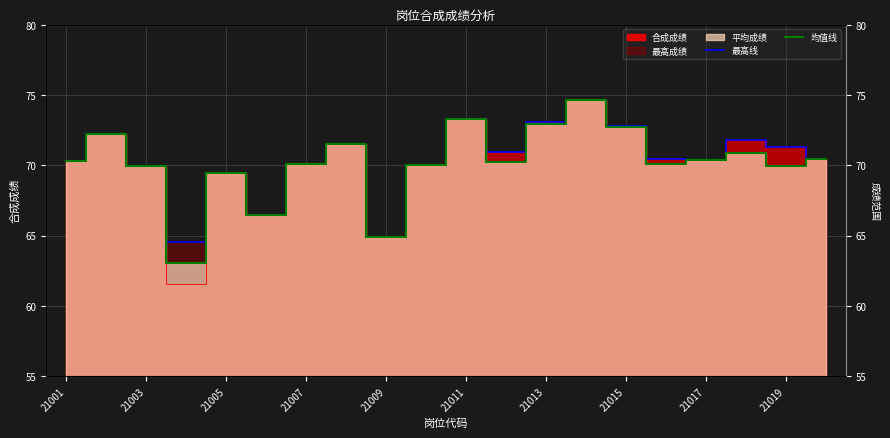

Which series changed the most between 15 and 18?

最高线